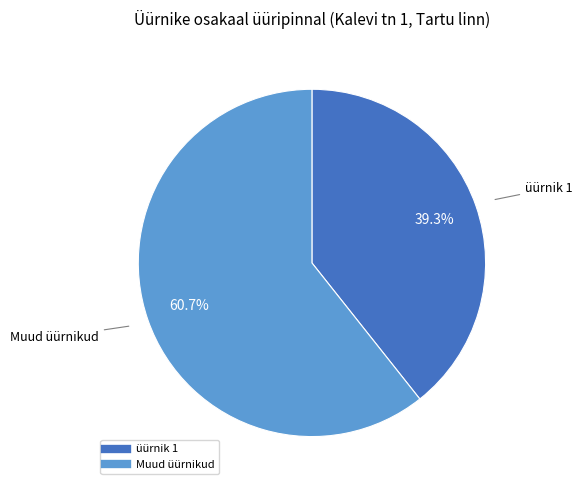

Does any single category account for the majority?

Yes